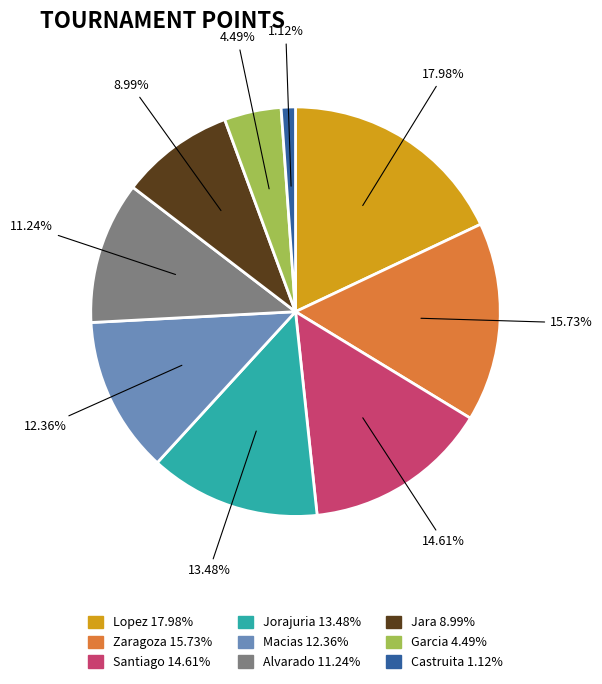

Approximately how many times larger is the value at Lopez 17.98% compared to Jorajuria 13.48%?

1.3